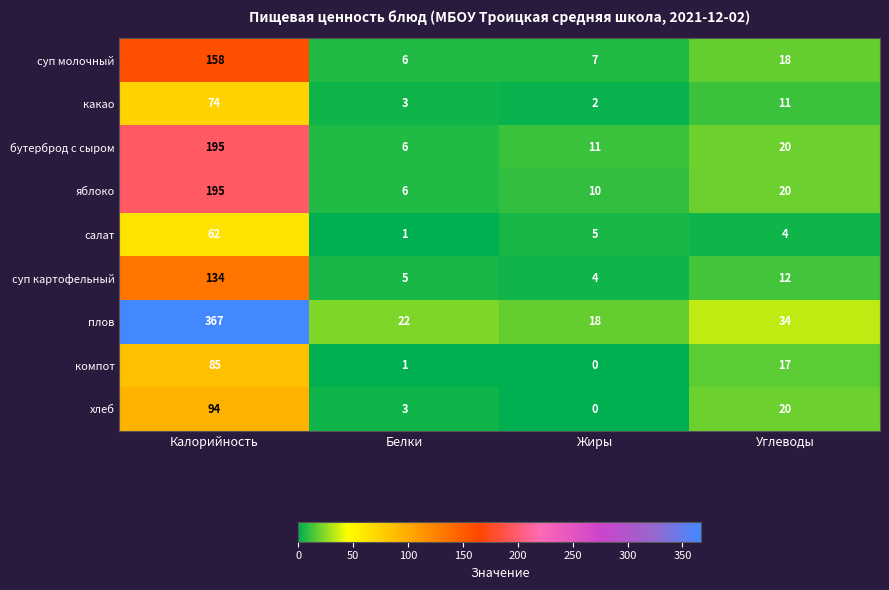

Which series has the largest range (max minus min)?

плов